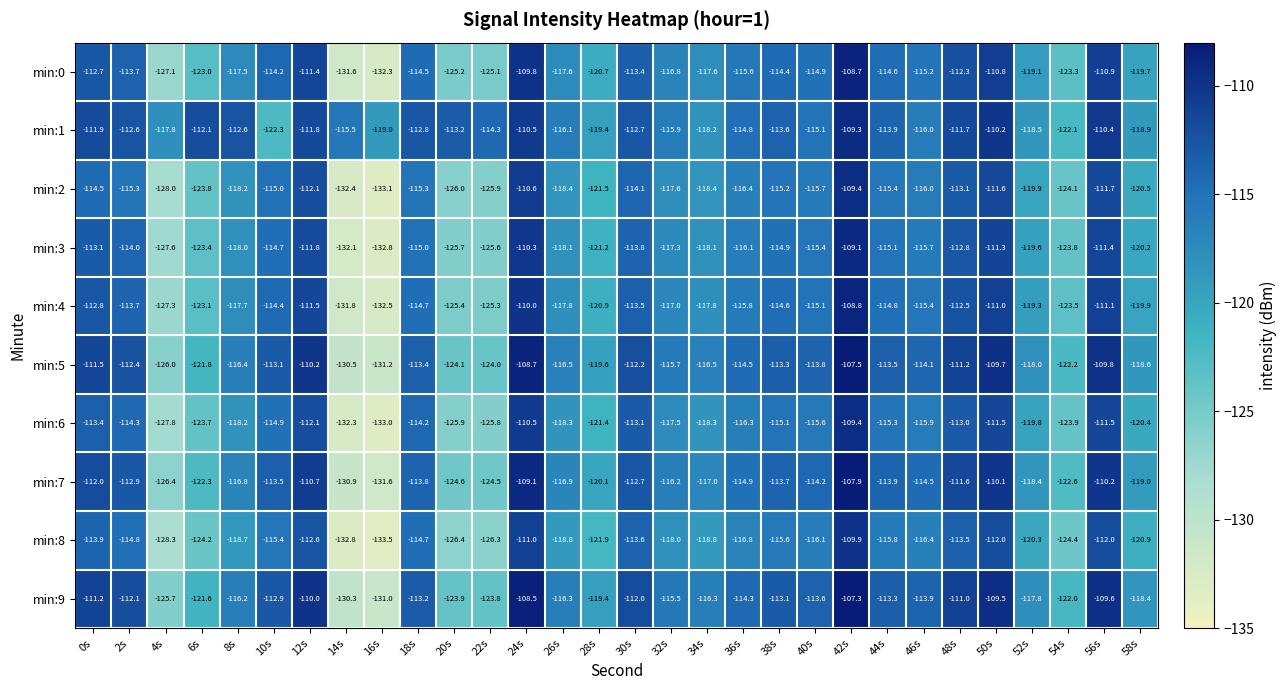

What is the sum of the min:0 values at 8s and 24s?

-227.3